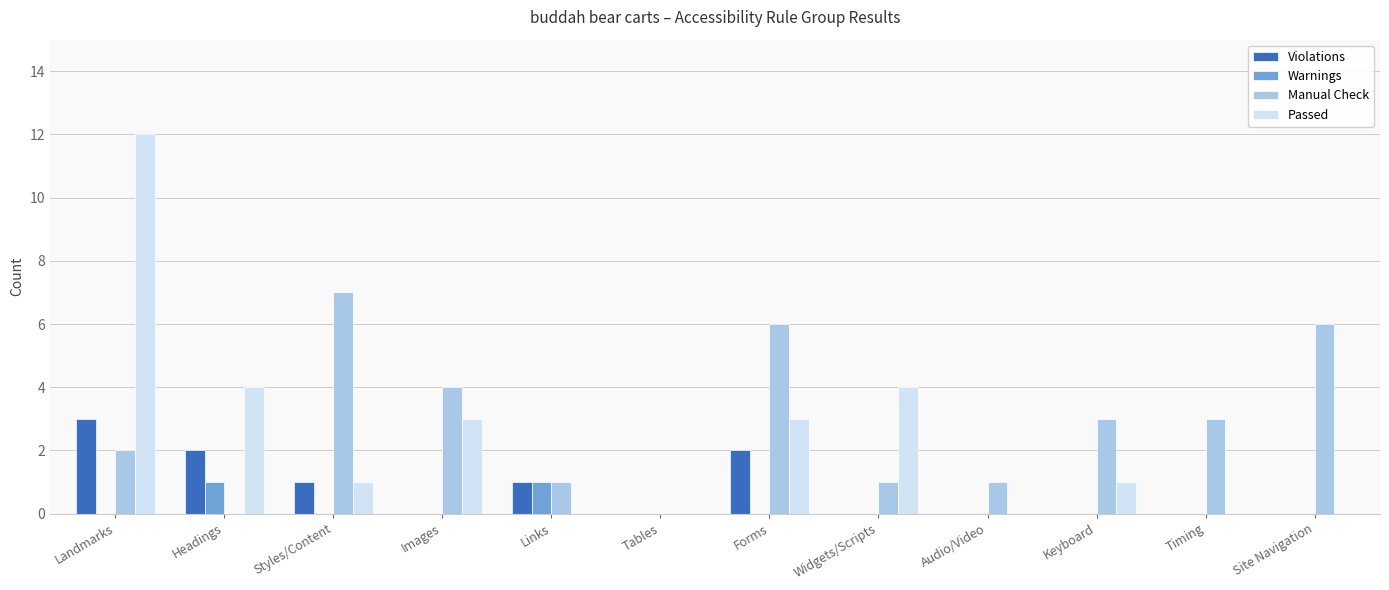

What are all the series names shown in the legend?

Violations, Warnings, Manual Check, Passed